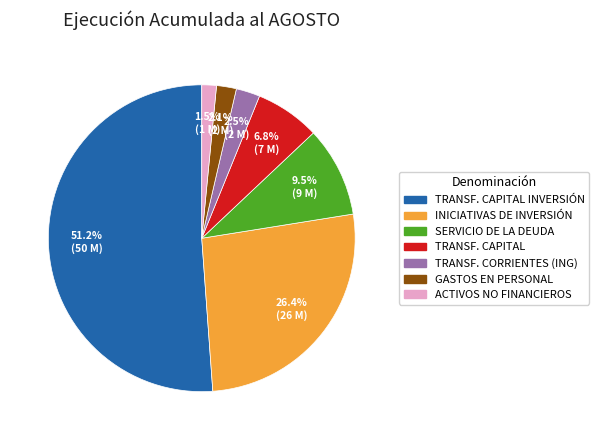

Is there any slice that represents more than half of the pie?

Yes